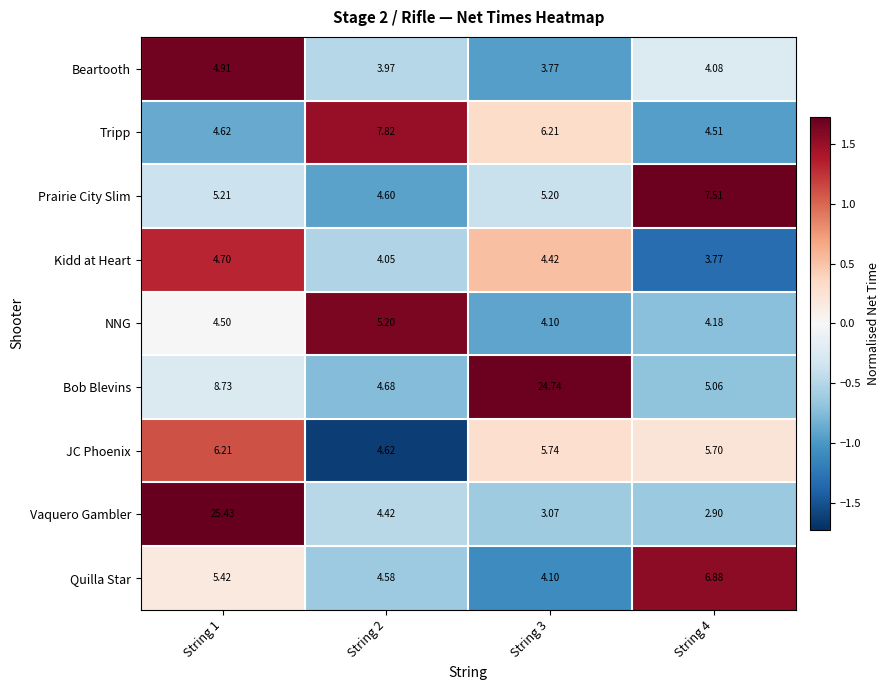

Which series changed the most between String 1 and String 4?

Vaquero Gambler